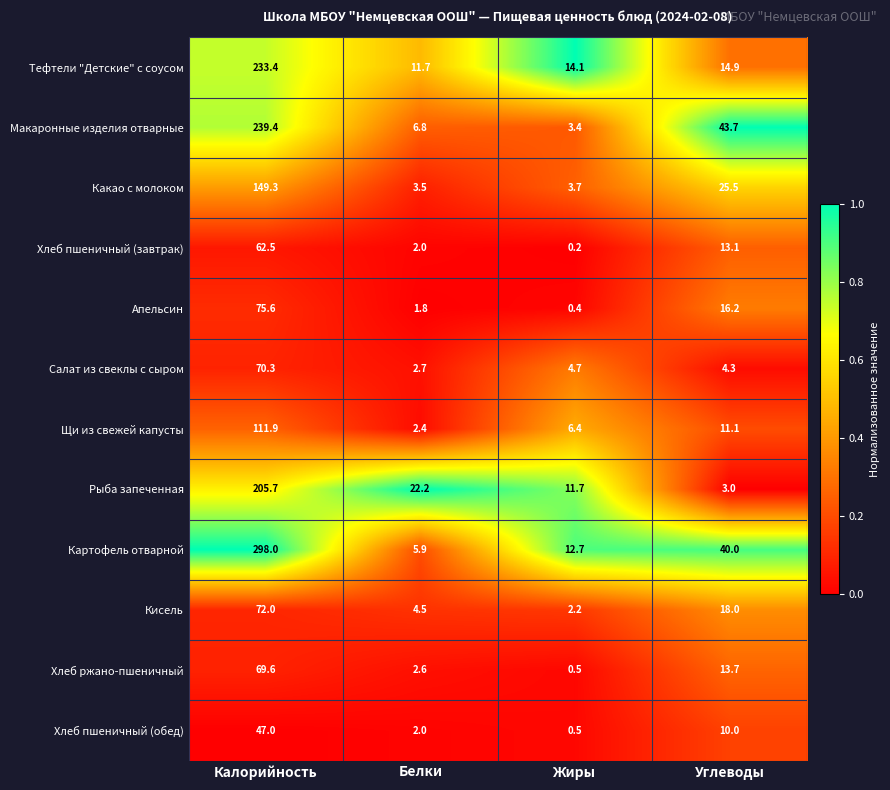

The Какао с молоком series shows 149.3 at Калорийность. True or false?

True